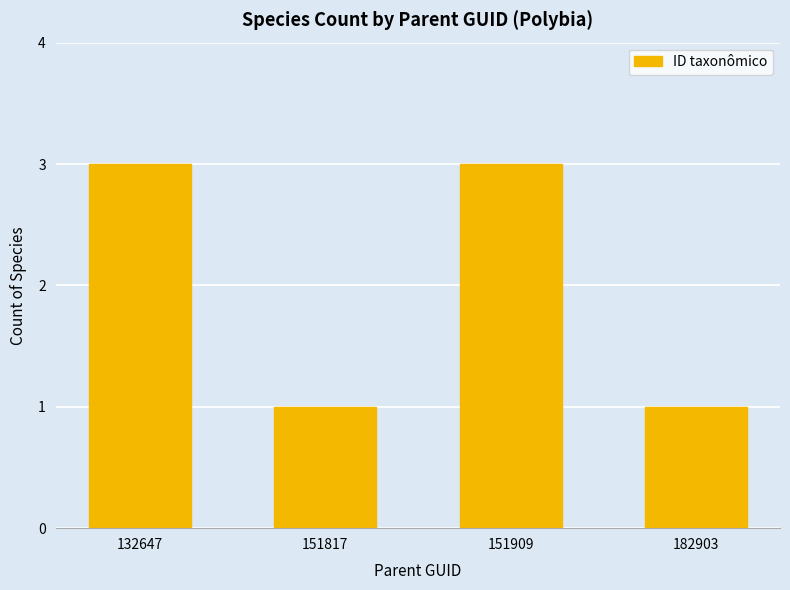

Count the values in the range 1 to 3.

4